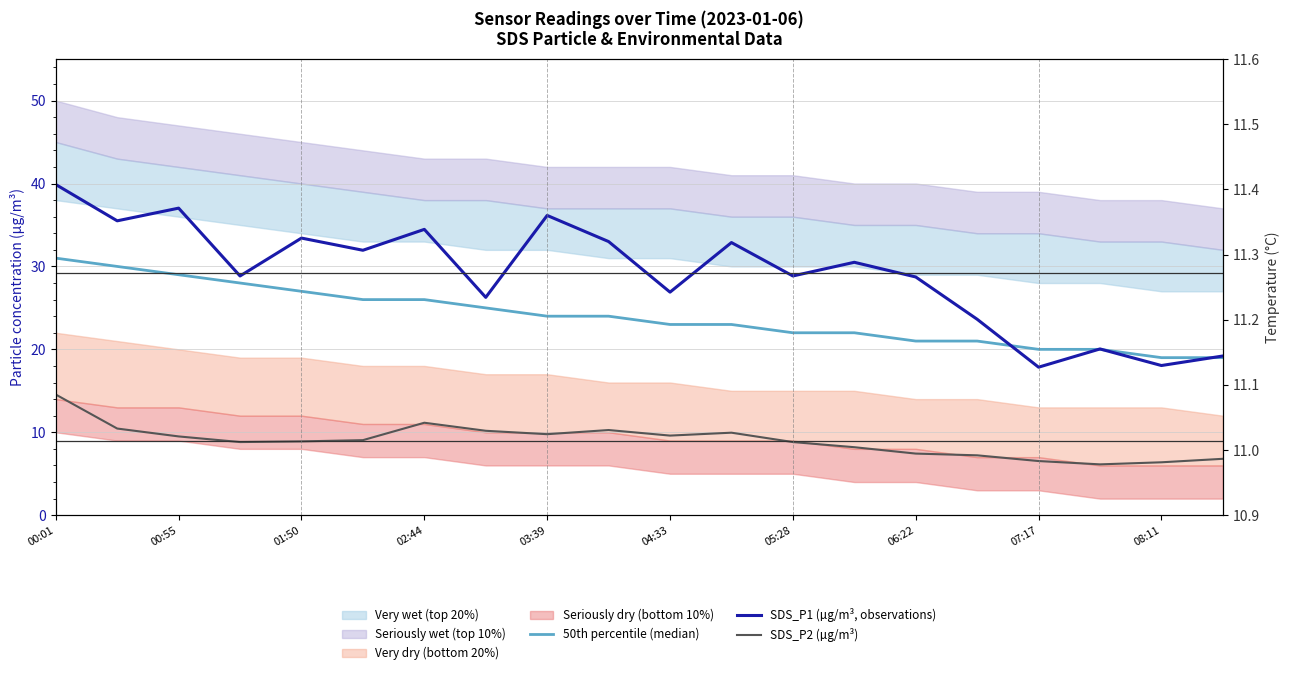

How many values in the SDS_P1 (µg/m³, observations) series exceed 30?

10